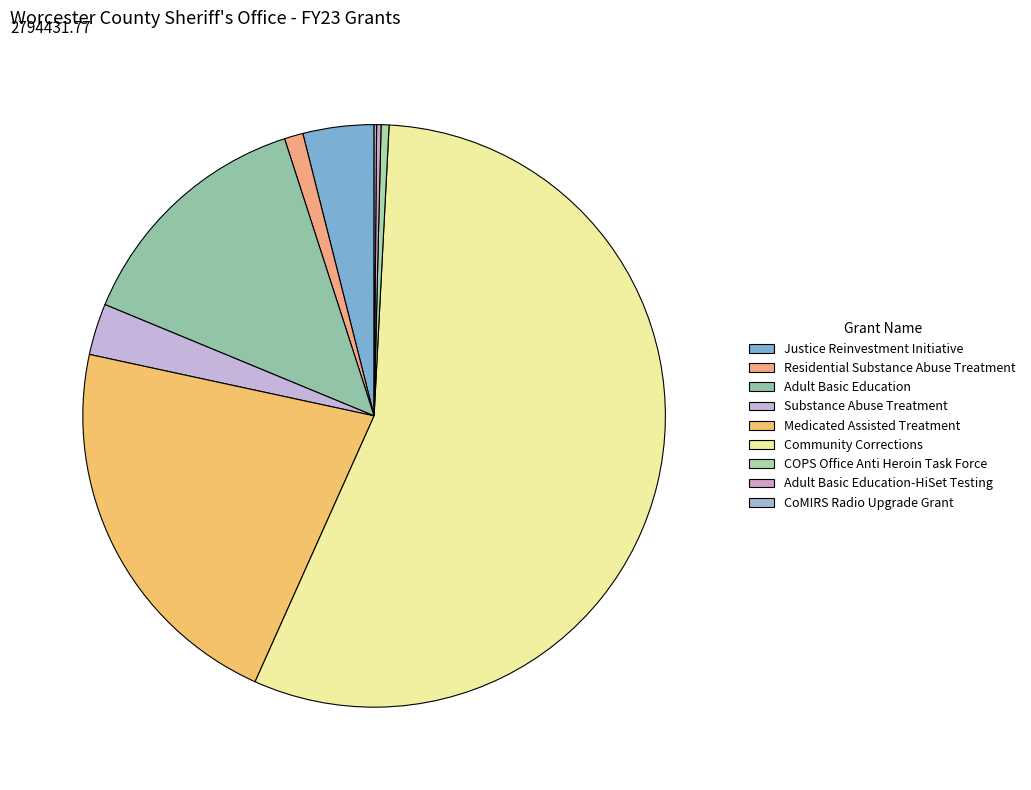

To the nearest percent, what percentage of the pie is Substance Abuse Treatment?

3%